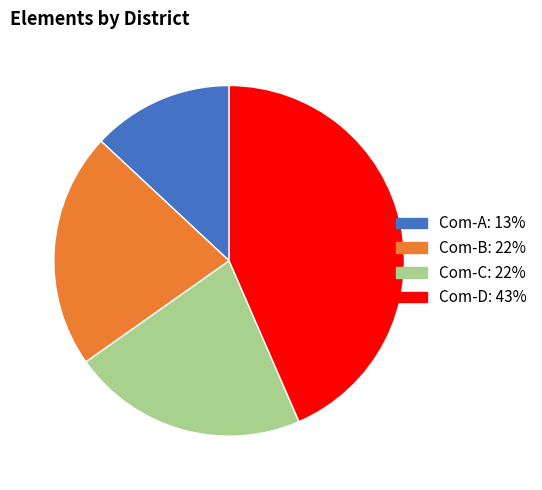

What is the ratio of the value at Com-B to the value at Com-D?

0.5